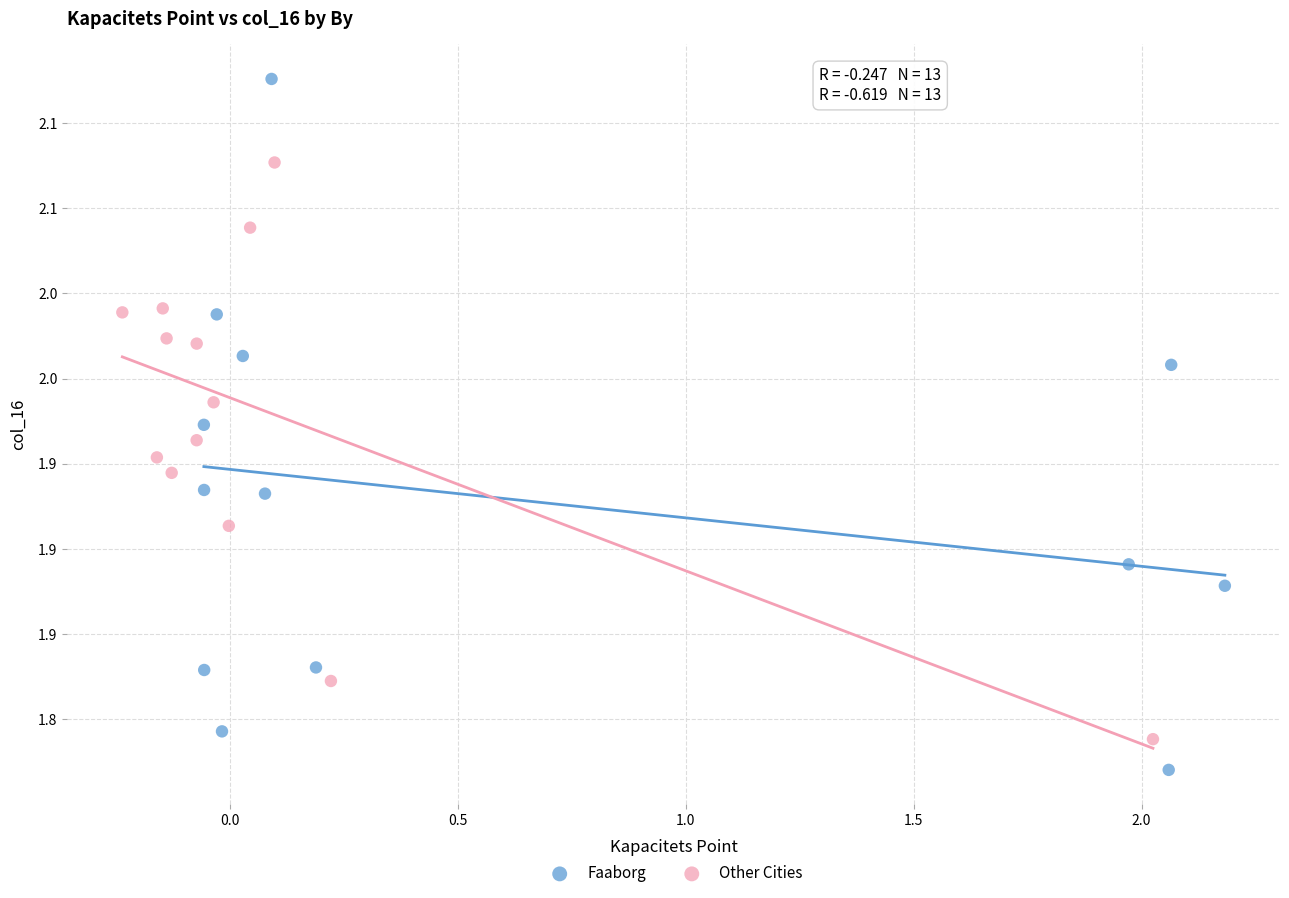

What are all the series names shown in the legend?

Faaborg, Other Cities